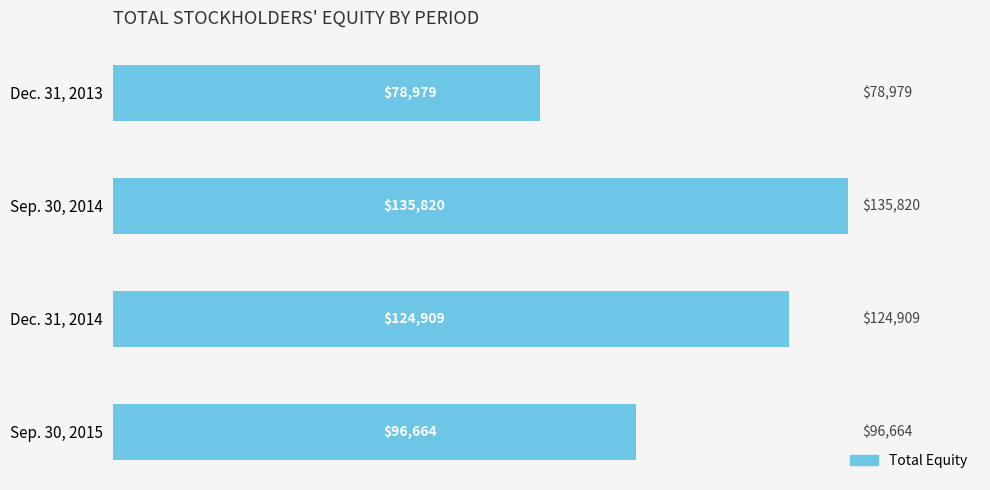

What is the change in value from Dec. 31, 2013 to Dec. 31, 2014?

+45930